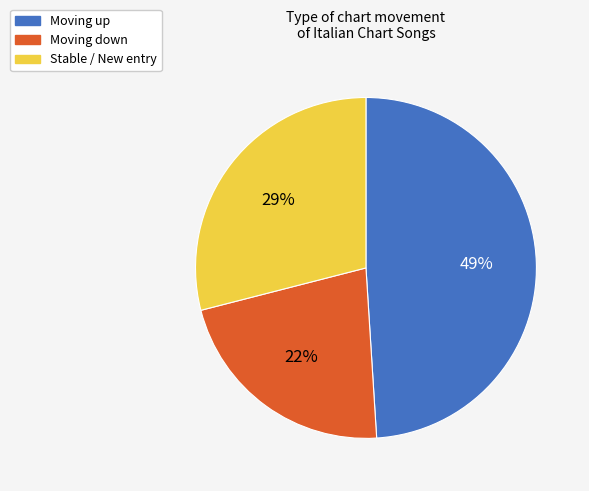

Rank the categories by value from lowest to highest.

Moving down, Stable / New entry, Moving up